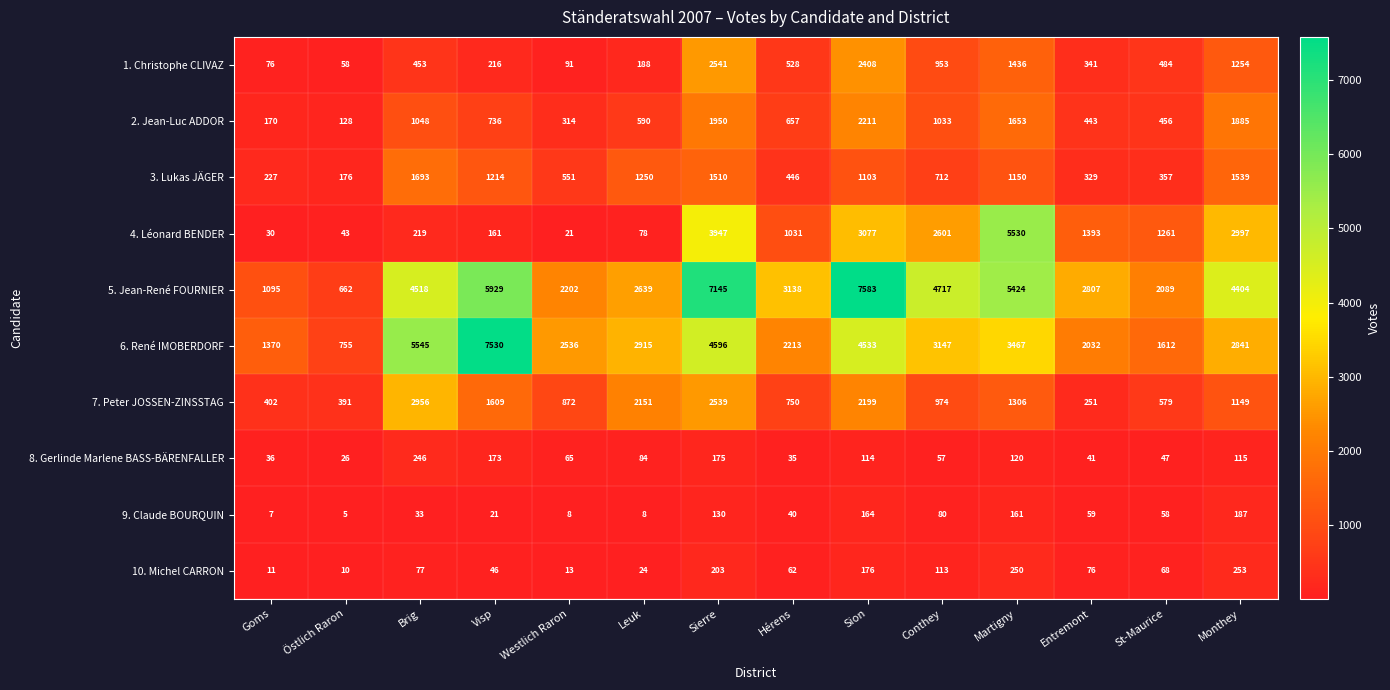

What value does the 8. Gerlinde Marlene BASS-BÄRENFALLER series have at Westlich Raron, to the nearest 50?

50